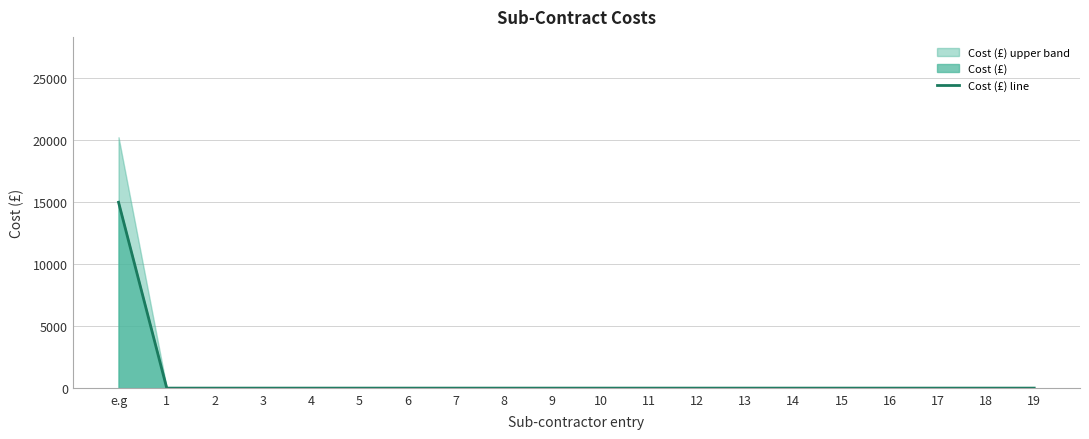

How many lines are shown in the chart?

1